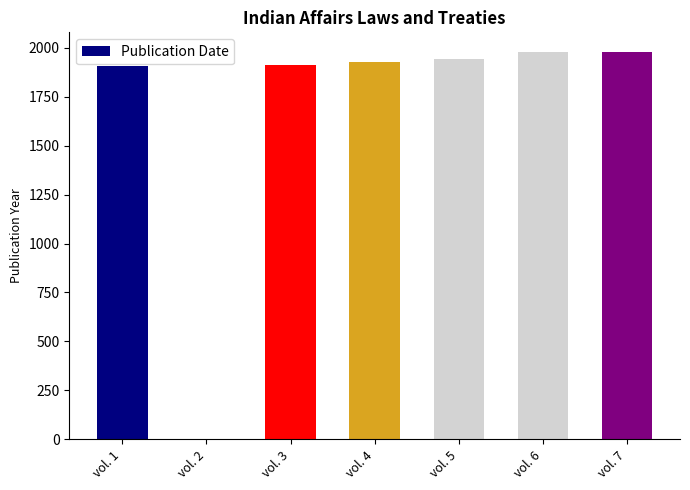

What is the change in value from vol. 2 to vol. 5?

+1941